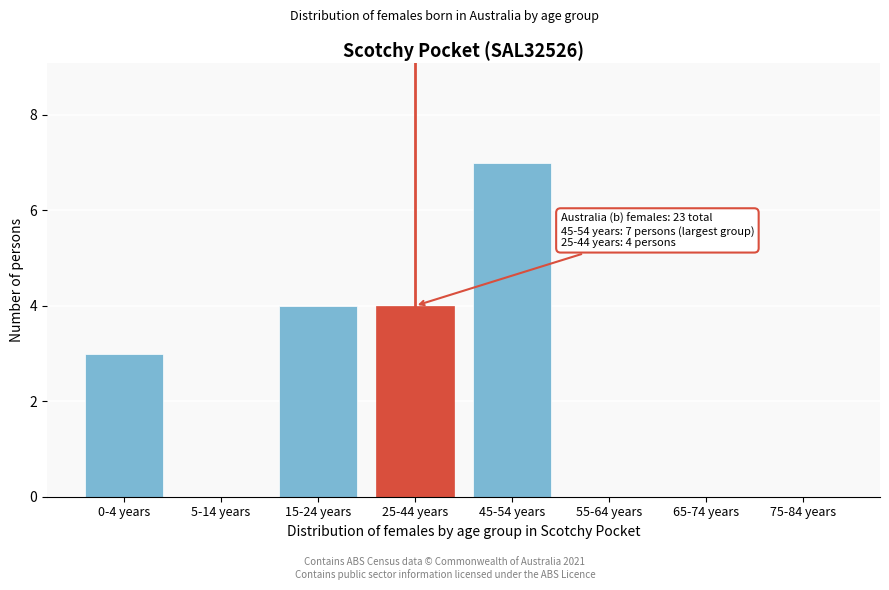

Reading left to right, list all the values displayed in this chart.

0-4 years=3	5-14 years=0	15-24 years=4	25-44 years=4	45-54 years=7	55-64 years=0	65-74 years=0	75-84 years=0